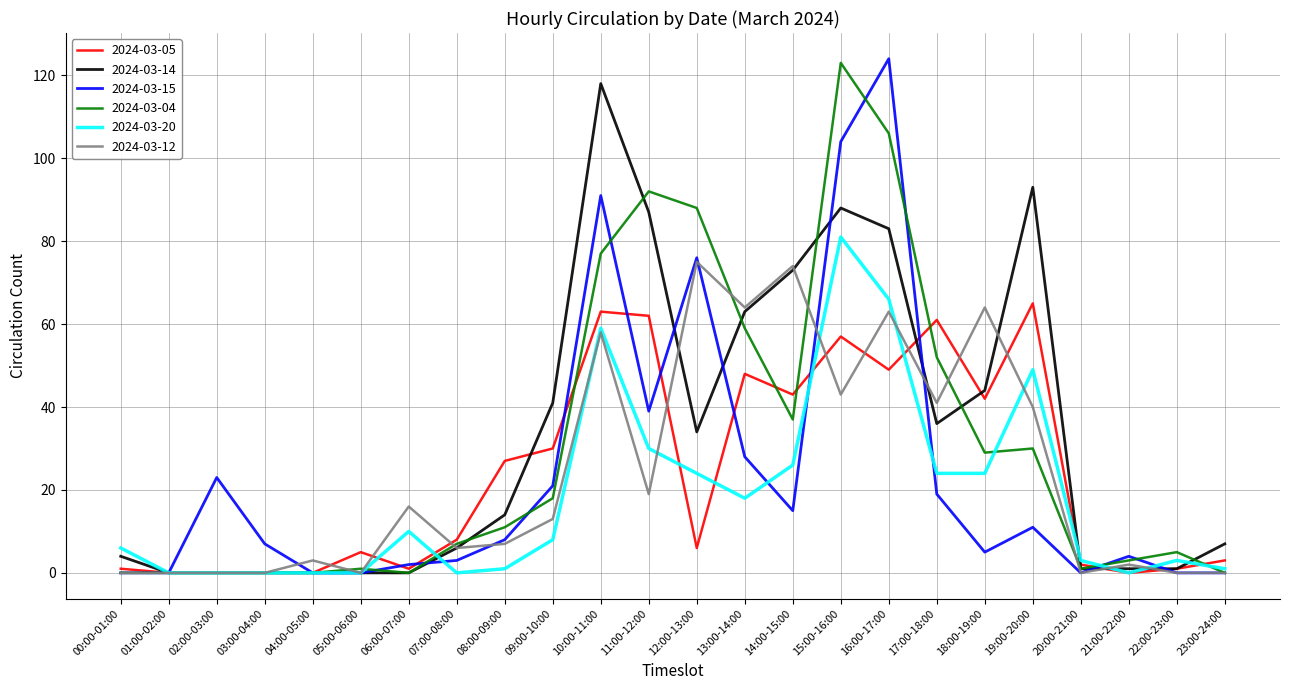

What is the difference between the maximum and minimum values in the 2024-03-14 series?

118